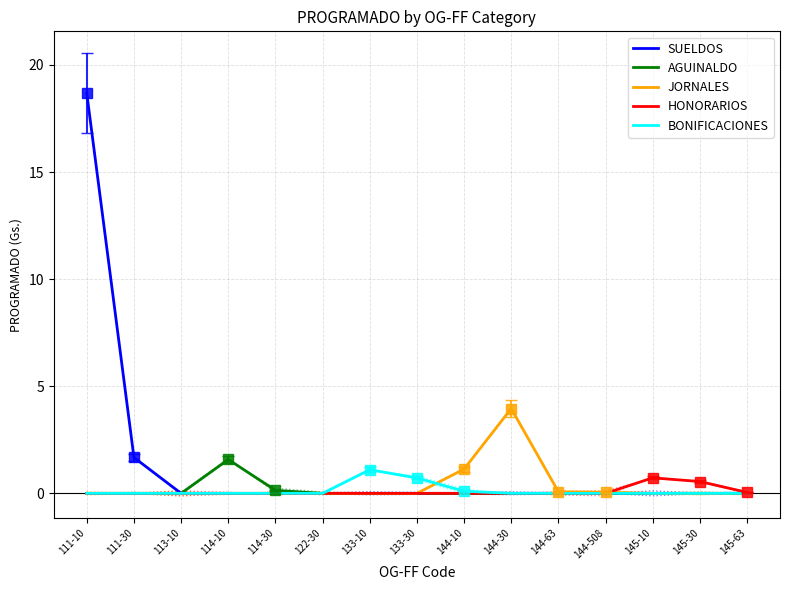

The BONIFICACIONES series shows 0.0 at 122-30. True or false?

True